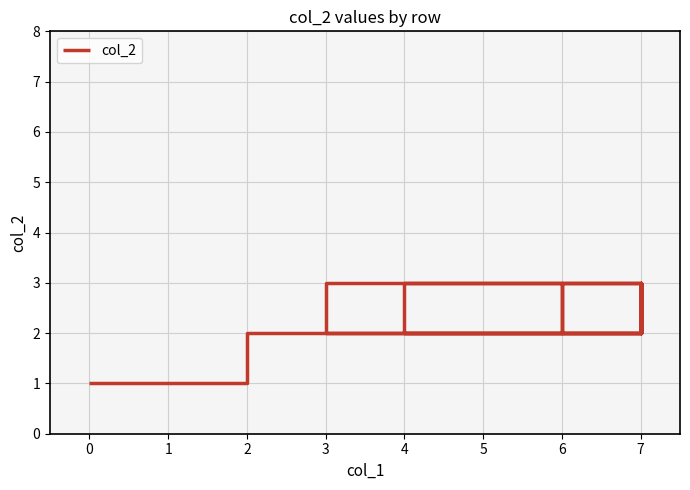

Is this an area chart (filled region under the line)?

No